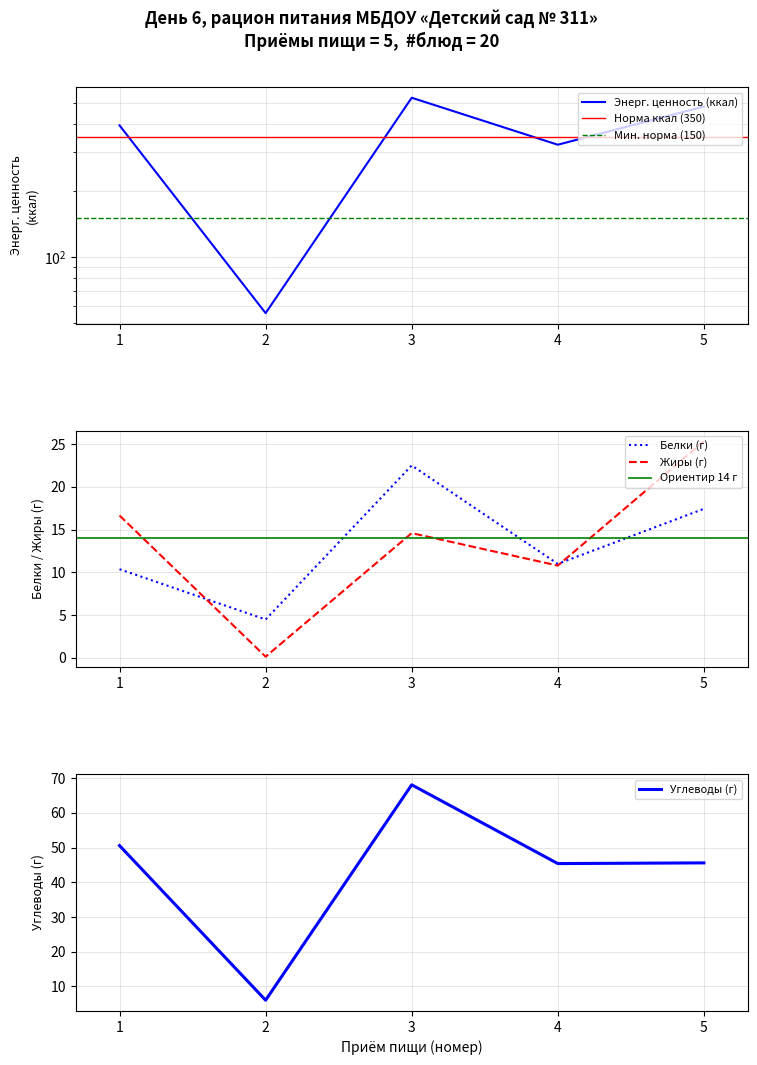

Does the chart have visible grid lines?

Yes